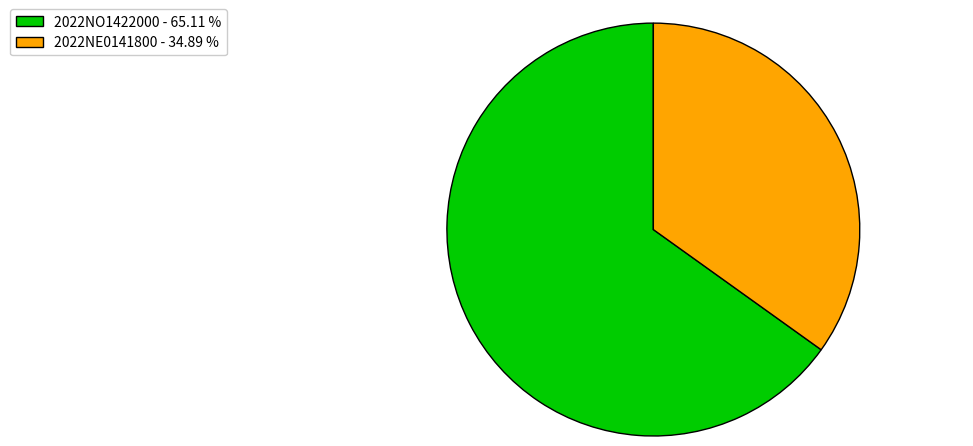

Is the sum of 2022NE0141800 - 34.89 % and 2022NO1422000 - 65.11 % greater than half?

Yes